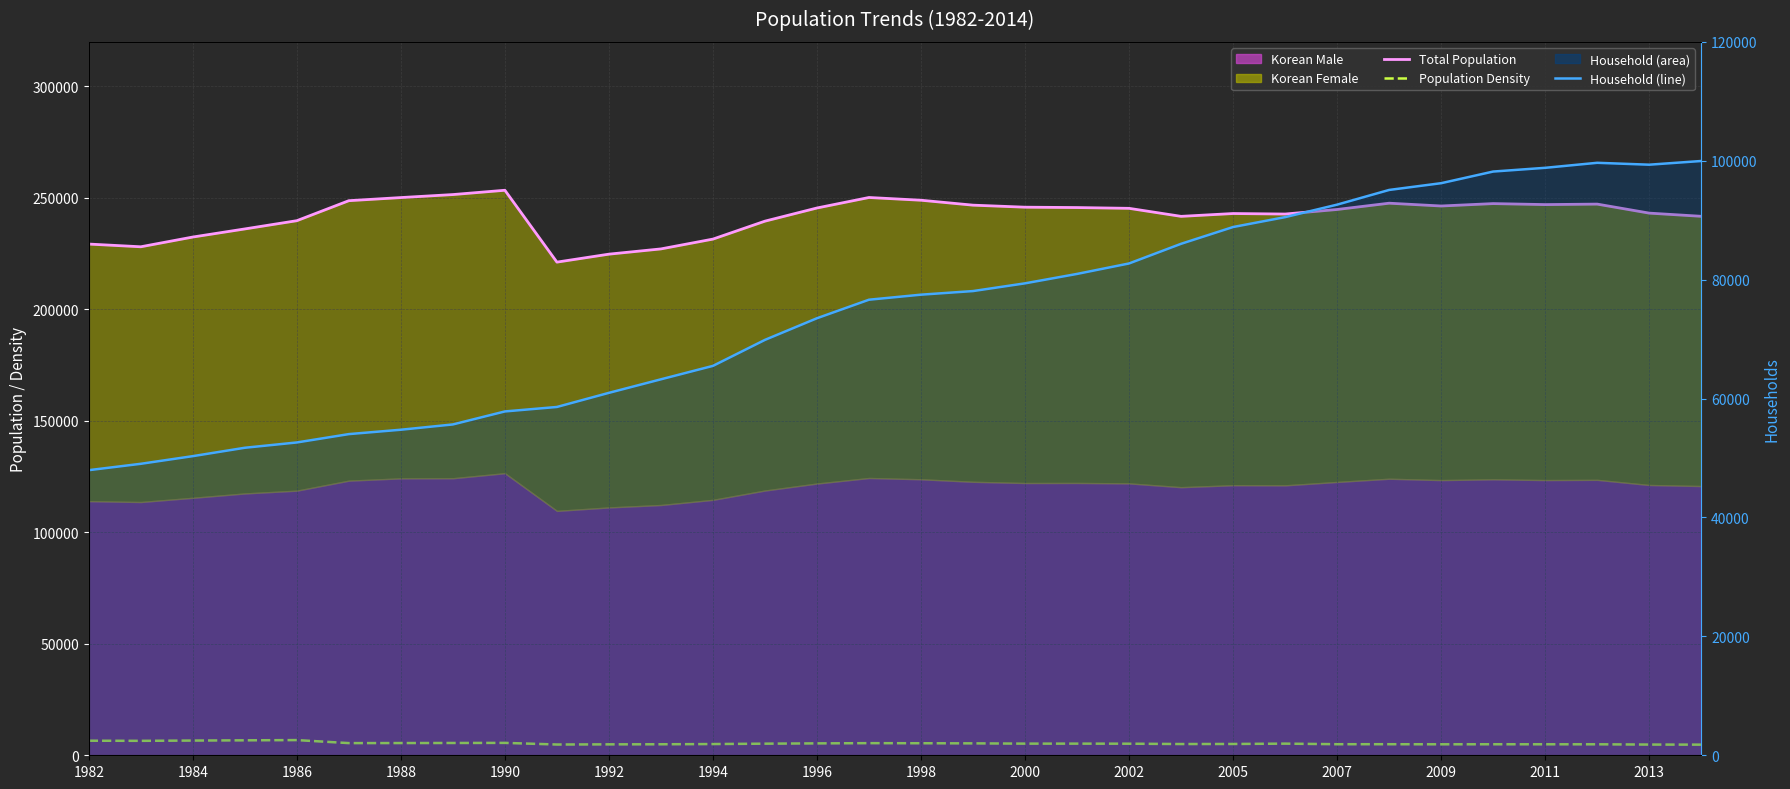

The value of Total Population at 1996 is 245471. True or false?

True